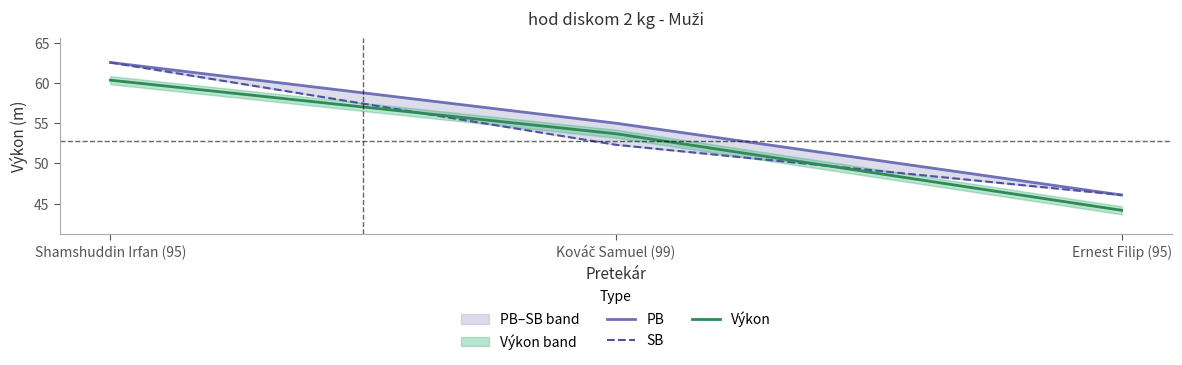

At how many categories does at least one series exceed 57?

1